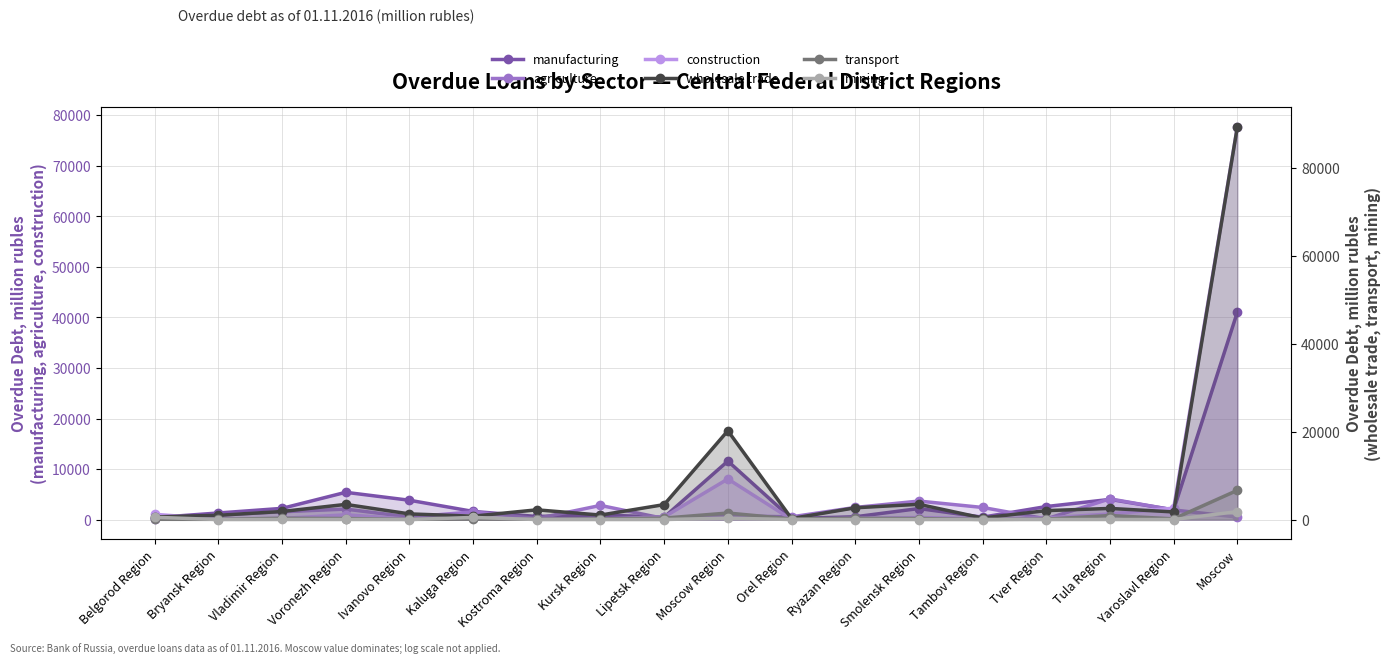

What value does the transport series have at Tver Region?

93